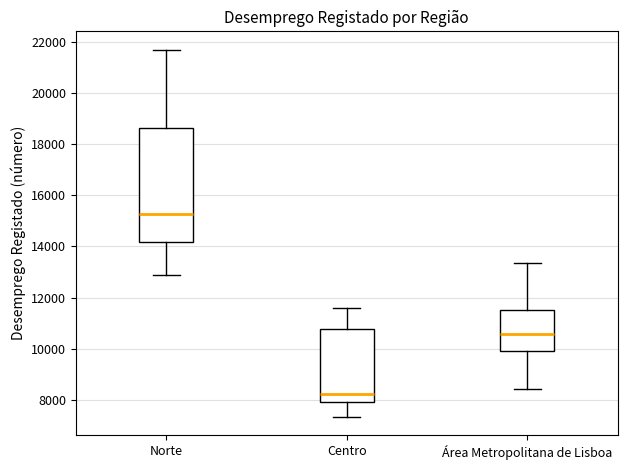

Where is the lower edge of the box for Área Metropolitana de Lisboa on the y-axis? The values are not printed on the chart, so give them approximately, as read against the axis.

10000